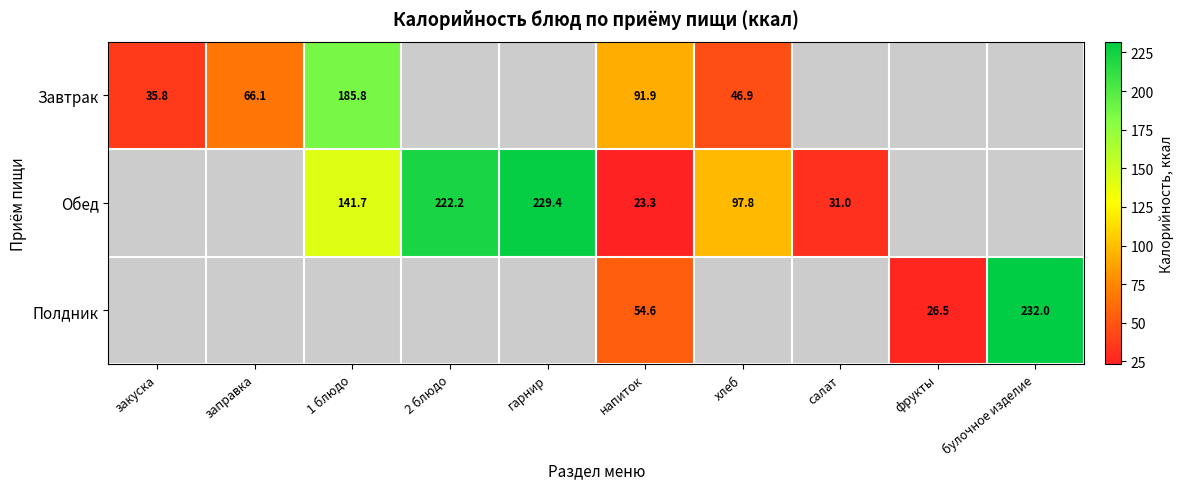

At which category does the chart reach its minimum across all series?

напиток